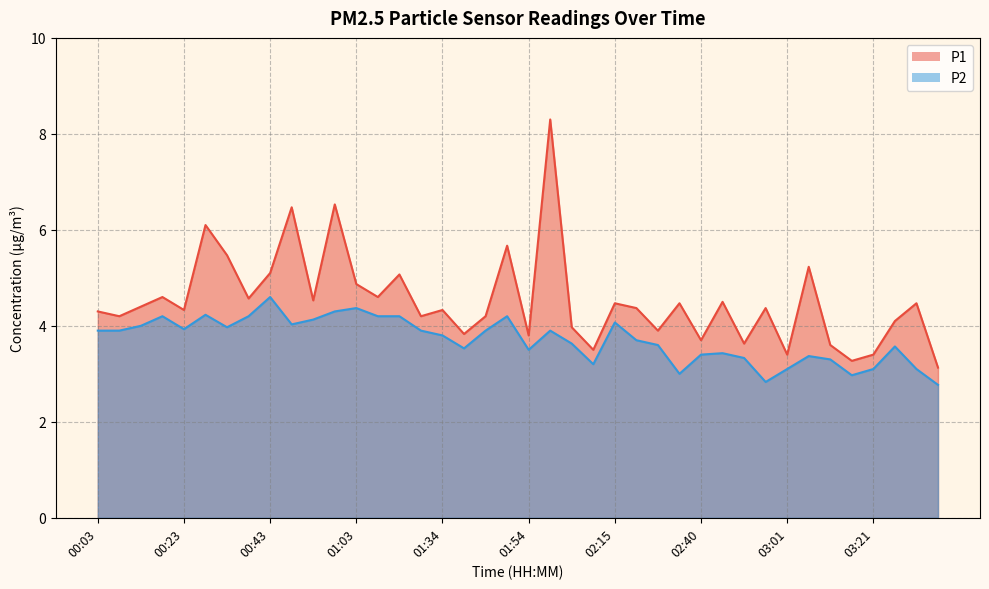

List the labels in order of P2 value, largest first.

00:43, 01:03, 00:58, 00:28, 00:18, 00:38, 01:08, 01:13, 01:49, 00:53, 02:15, 00:48, 00:13, 00:33, 00:23, 00:03, 00:08, 01:19, 01:44, 01:59, 01:34, 02:20, 02:04, 02:30, 03:26, 01:39, 01:54, 02:45, 02:40, 03:06, 02:50, 03:11, 02:09, 03:01, 03:21, 03:31, 02:35, 03:16, 02:55, 03:36